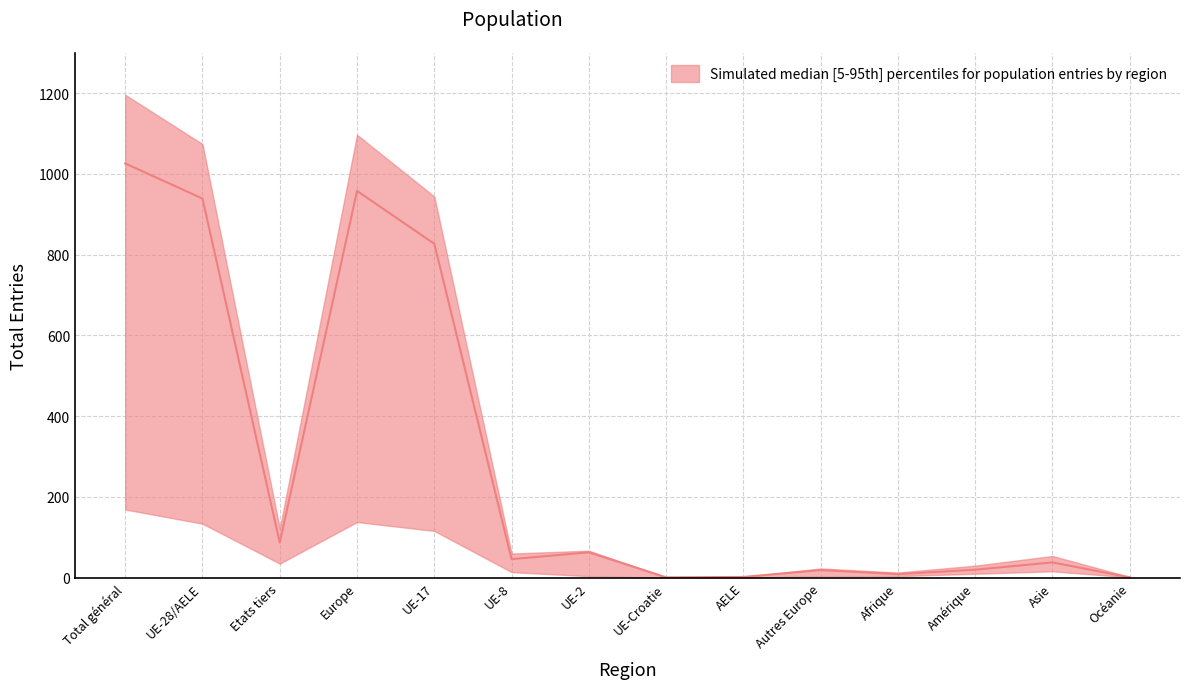

Reading left to right, transcribe all the data shown in this chart.

upper: 1196	1074	122	1097	944	60	67	1	2	23	13	30	54	2
median: 1026	939	87	958	827	46	63	1	2	19	9	20	38	1
lower: 169	134	35	138	116	14	4	0	0	4	4	10	16	1